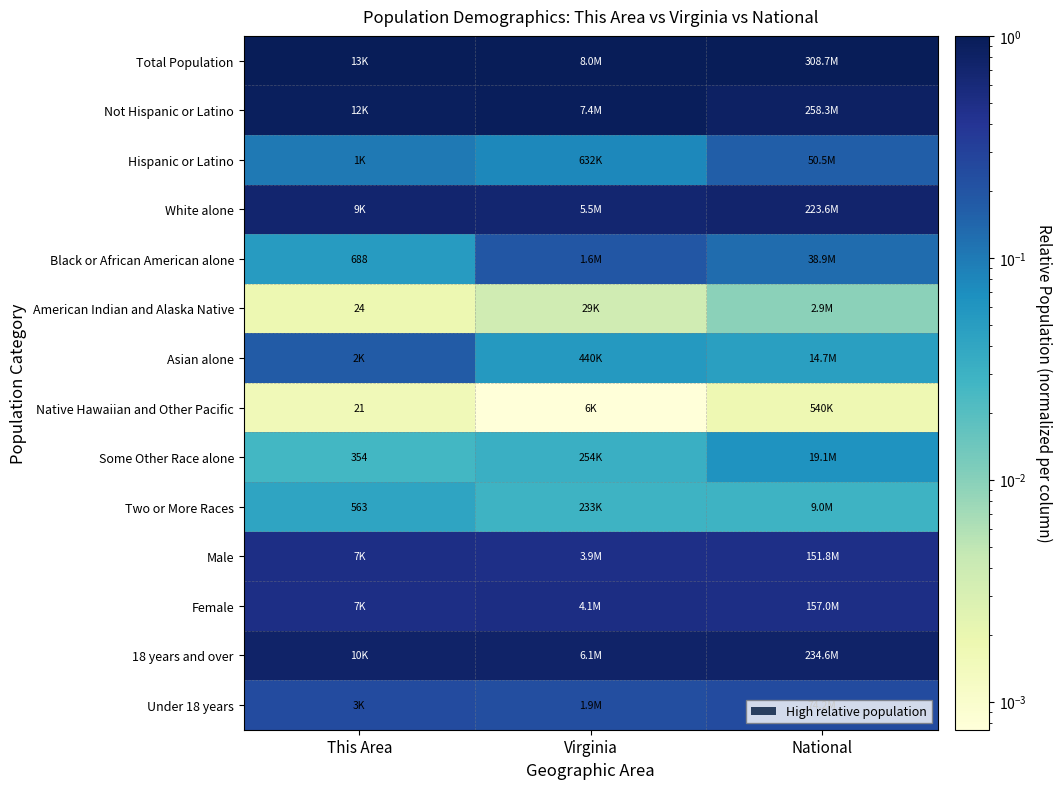

At how many categories does at least one series exceed 0?

3